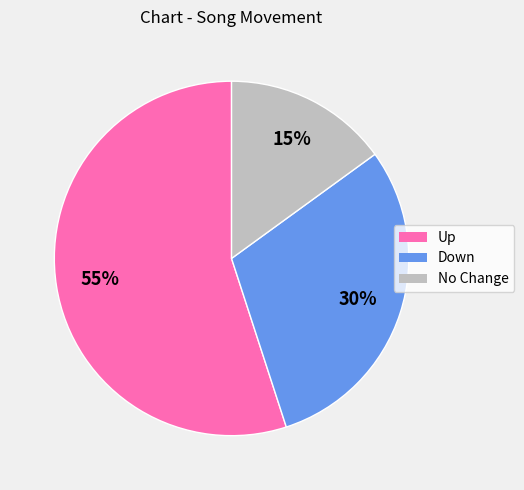

What is the ratio of the value at Down to the value at No Change?

2.0